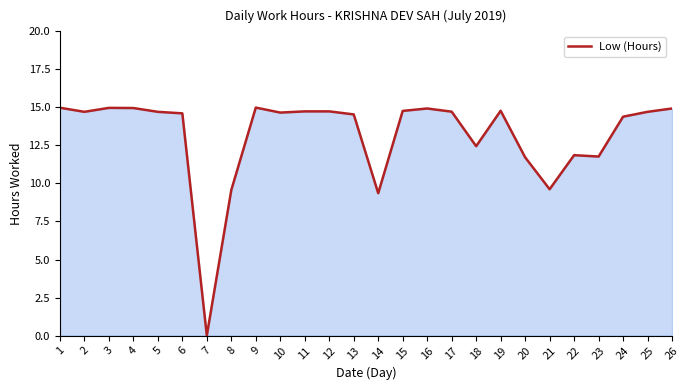

What is the difference between the values at 16 and 23?

3.2